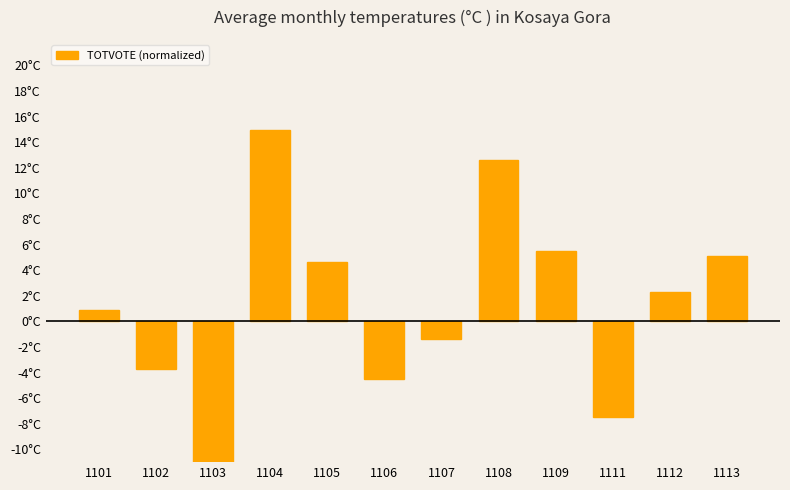

Is it true that the value at 1113 is 5.1?

True